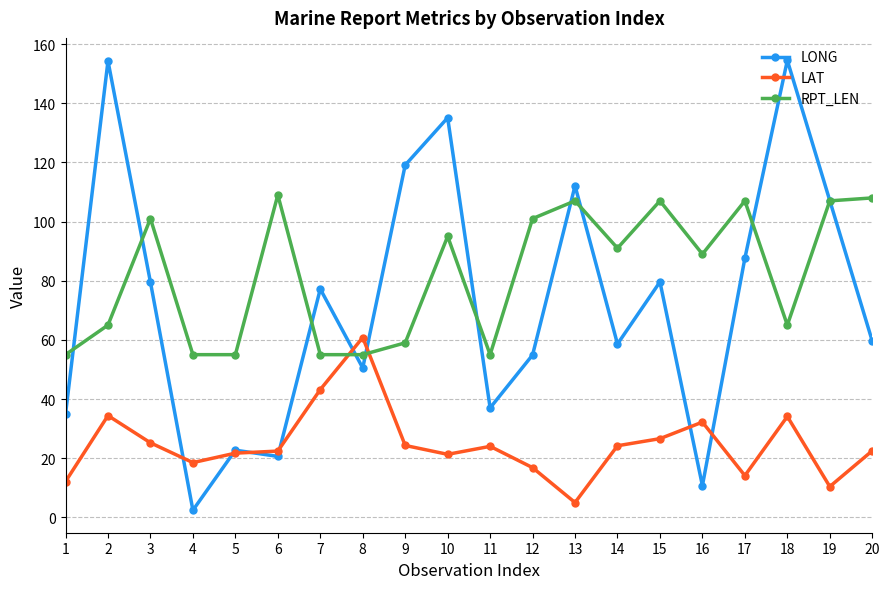

At which category does LONG reach its first local peak?

2